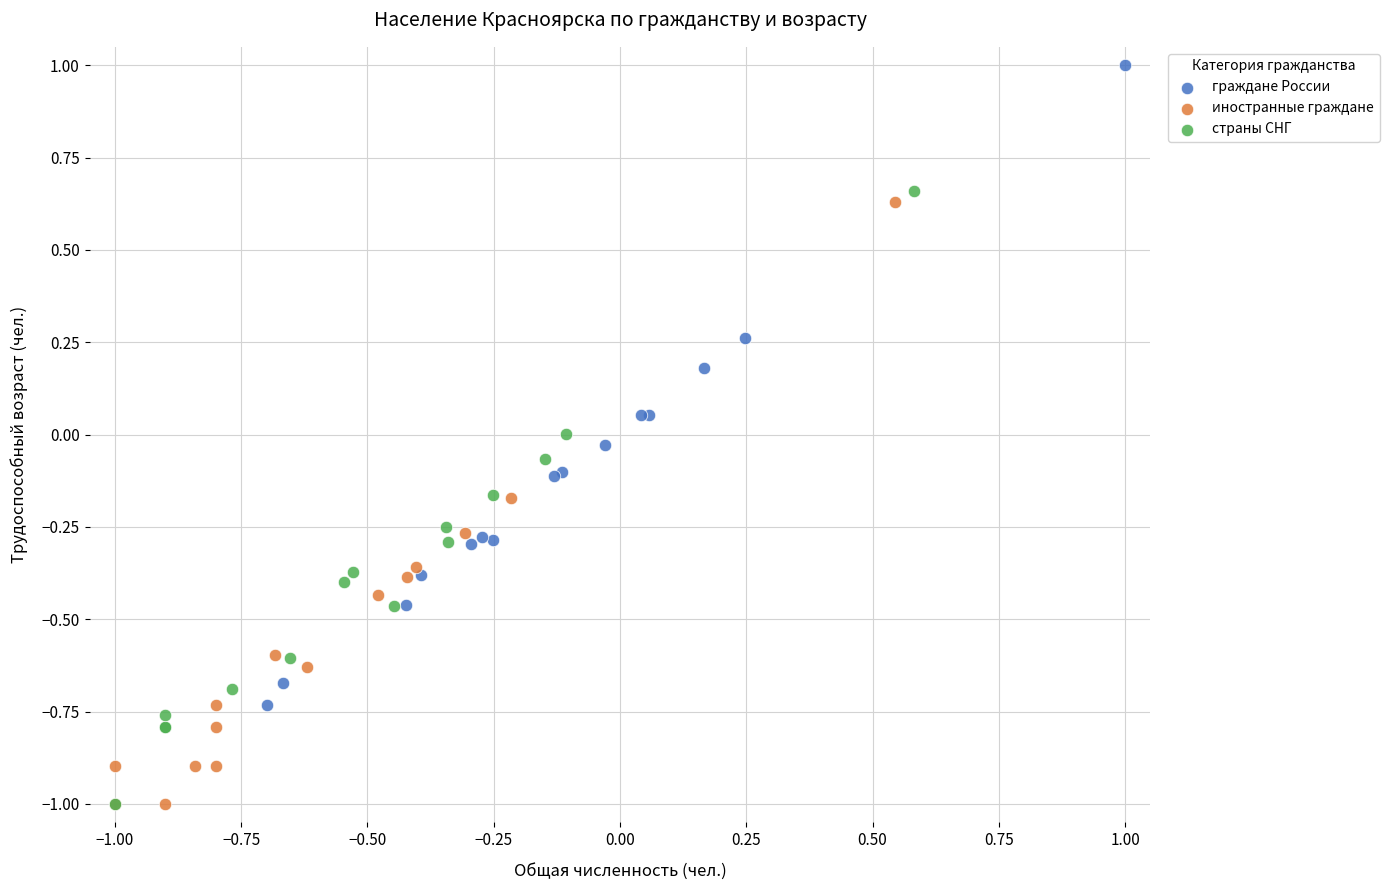

Which series has the largest Y range (max minus min)?

граждане России